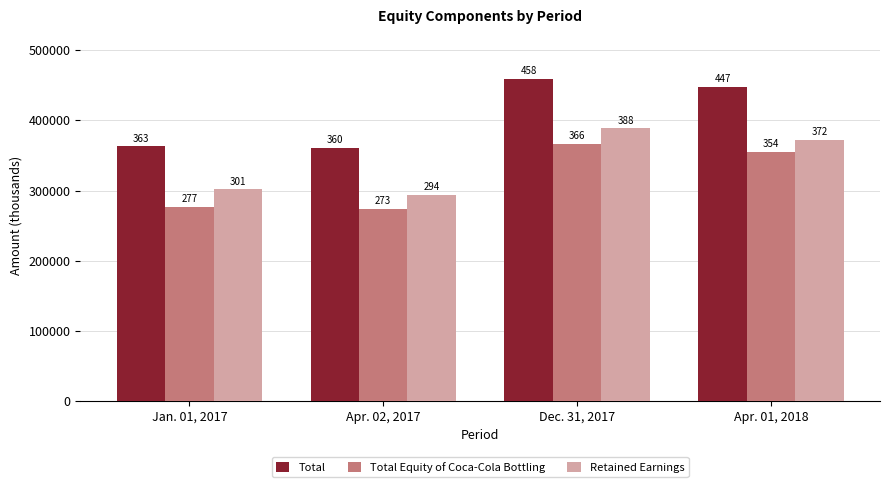

What value does the Total Equity of Coca-Cola Bottling series have at Apr. 02, 2017, to the nearest 10?

273860